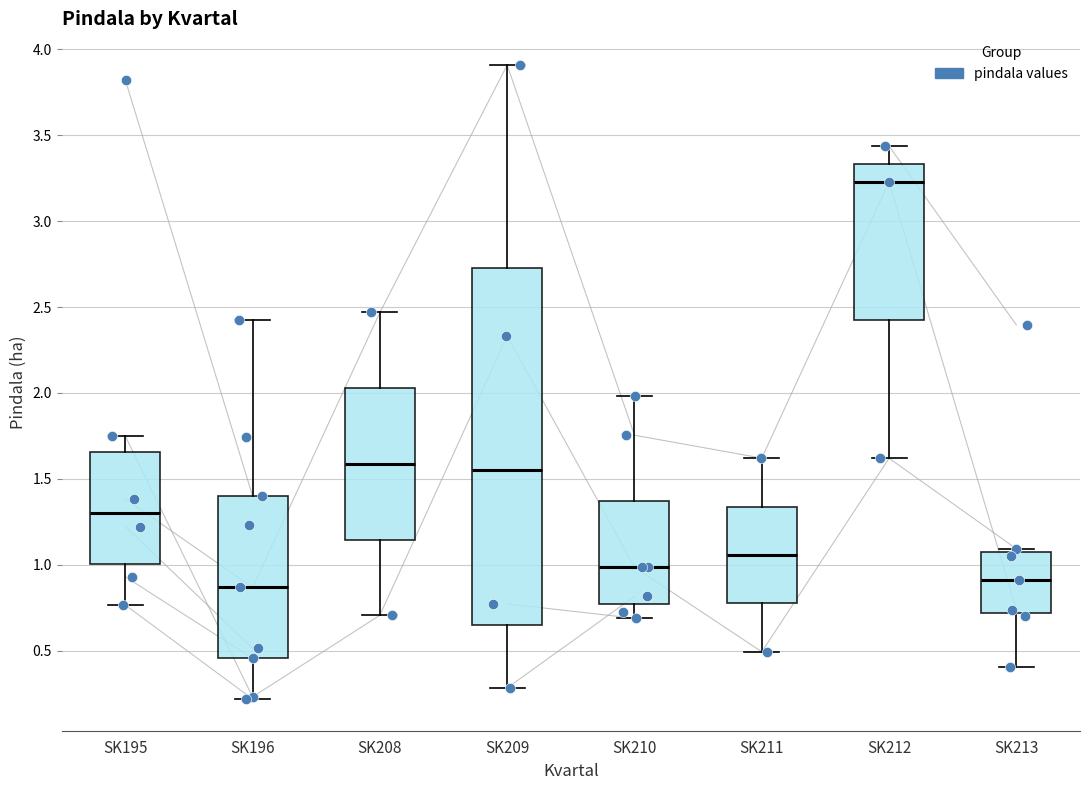

Reading left to right, read every box against the y-axis: the position of its median line, the range the box covers, and the ends of its whiskers. The values are not printed on the chart, so give them approximately, as read against the axis.

SK195: median 1.30, box 1.00 to 1.65, whiskers 0.75 to 1.75
SK196: median 0.85, box 0.45 to 1.40, whiskers 0.20 to 2.40
SK208: median 1.60, box 1.15 to 2.05, whiskers 0.70 to 2.45
SK209: median 1.55, box 0.65 to 2.75, whiskers 0.30 to 3.90
SK210: median 1.00, box 0.75 to 1.35, whiskers 0.70 to 2.00
SK211: median 1.05, box 0.75 to 1.35, whiskers 0.50 to 1.60
SK212: median 3.25, box 2.40 to 3.35, whiskers 1.60 to 3.45
SK213: median 0.90, box 0.70 to 1.05, whiskers 0.40 to 1.10